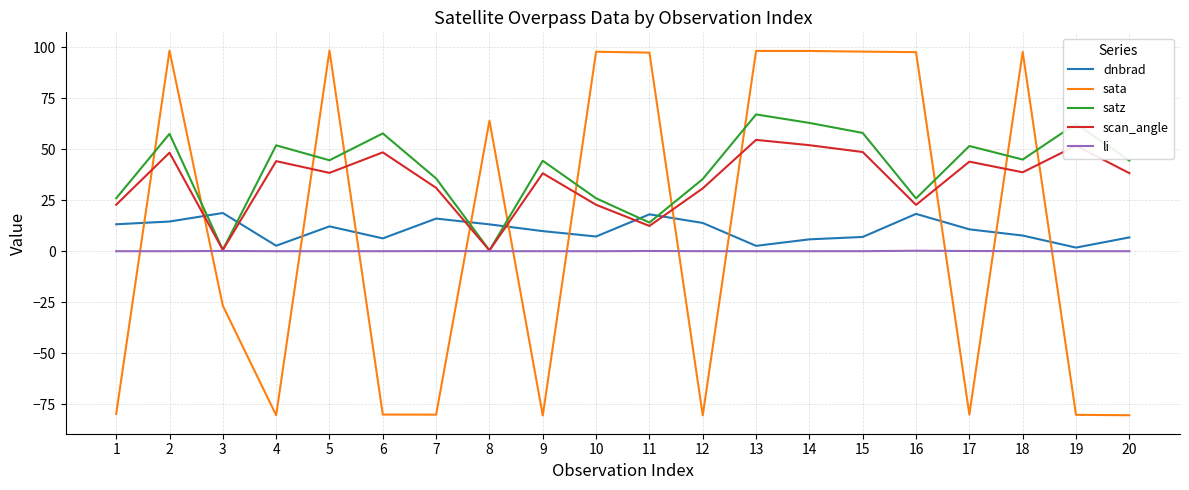

Is it true that li equals 0.0 at 12?

True